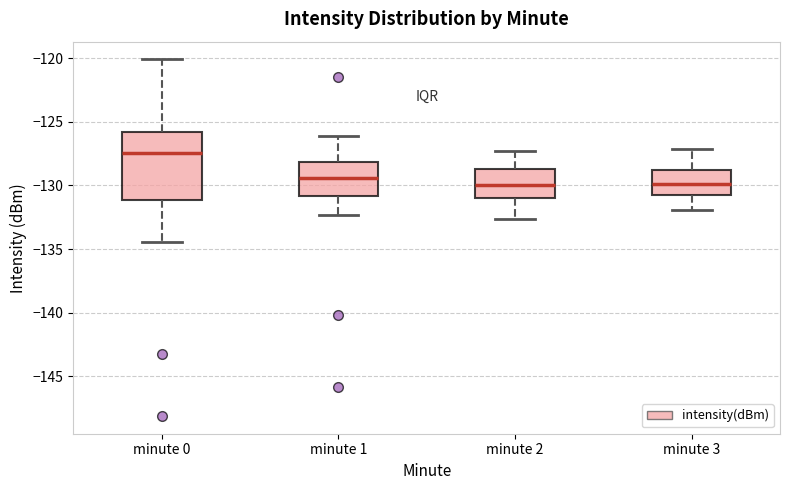

Reading left to right, read every box against the y-axis: the position of its median line, the range the box covers, and the ends of its whiskers. The values are not printed on the chart, so give them approximately, as read against the axis.

minute 0: median -127.5, box -131.0 to -126.0, whiskers -134.5 to -120.0
minute 1: median -129.5, box -131.0 to -128.0, whiskers -132.5 to -126.0
minute 2: median -130.0, box -131.0 to -128.5, whiskers -132.5 to -127.5
minute 3: median -130.0, box -131.0 to -128.5, whiskers -132.0 to -127.0